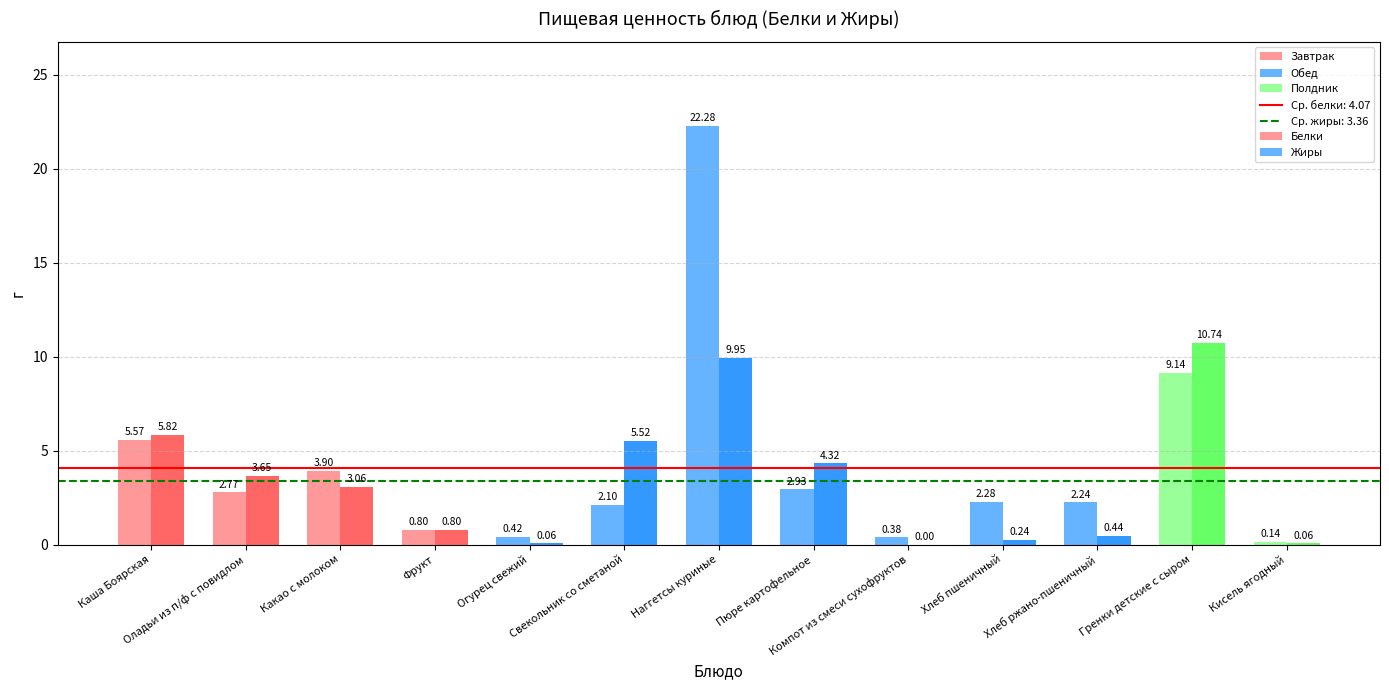

How many values in the Белки series exceed 2?

9